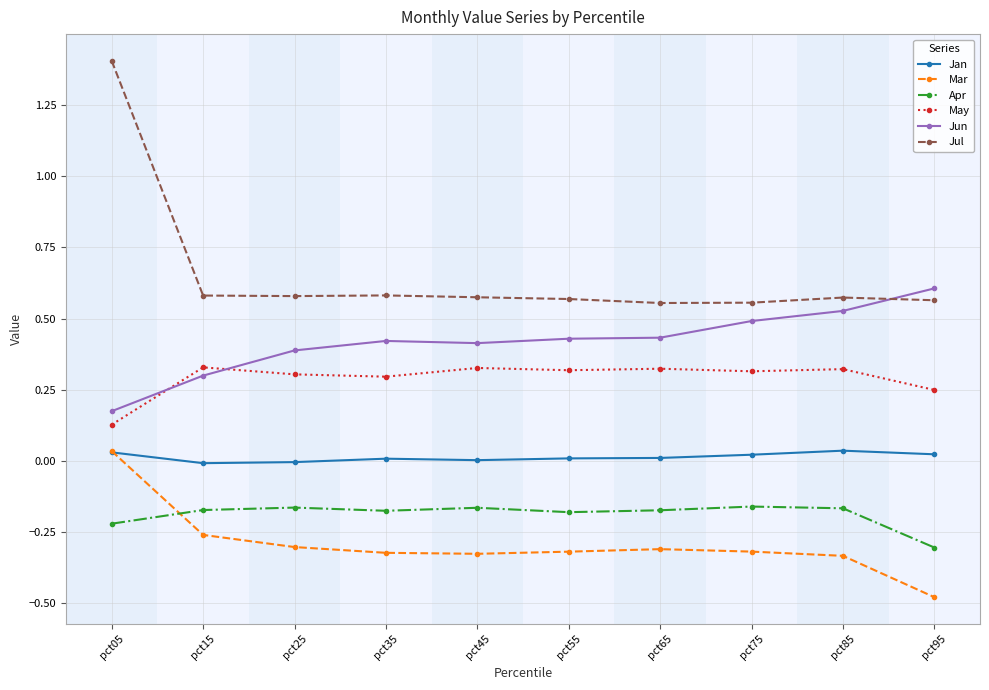

At pct15, list the series in order from largest to smallest.

Jul, May, Jun, Jan, Apr, Mar